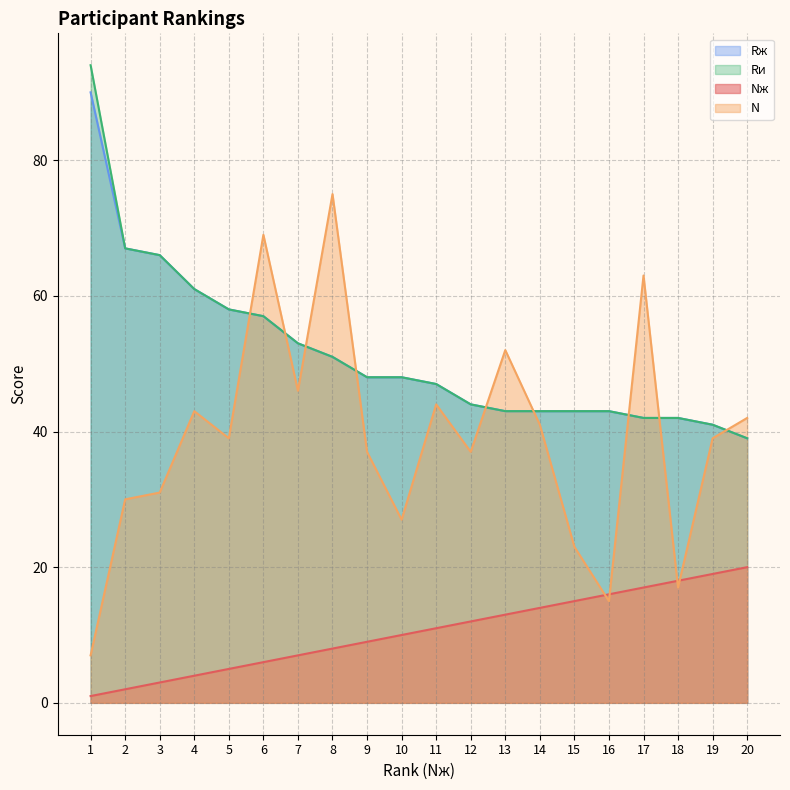

What is the spread (max minus min) of values at 16?

28